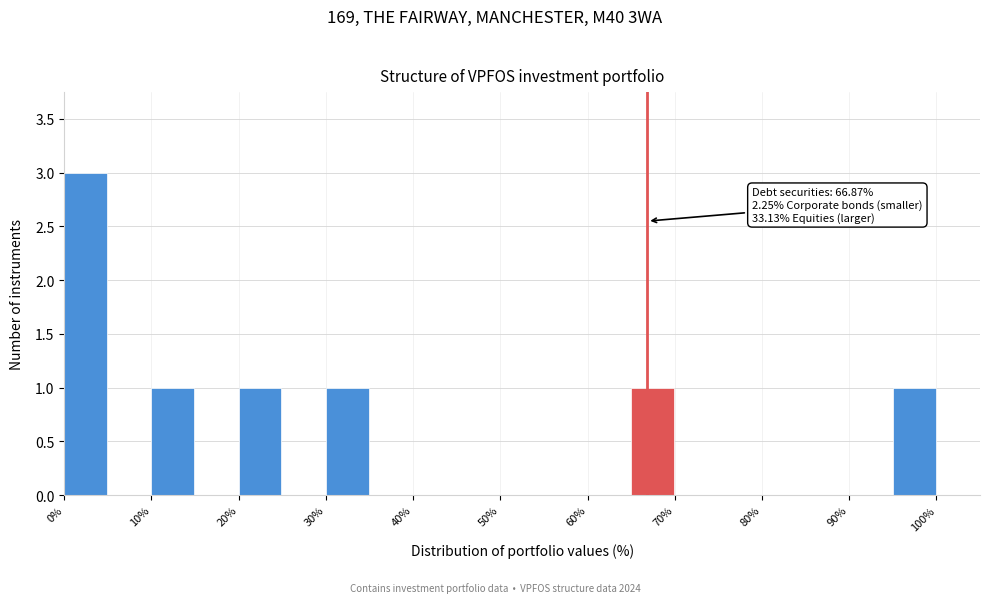

Which range on the x-axis has the tallest bar?

0 to 5